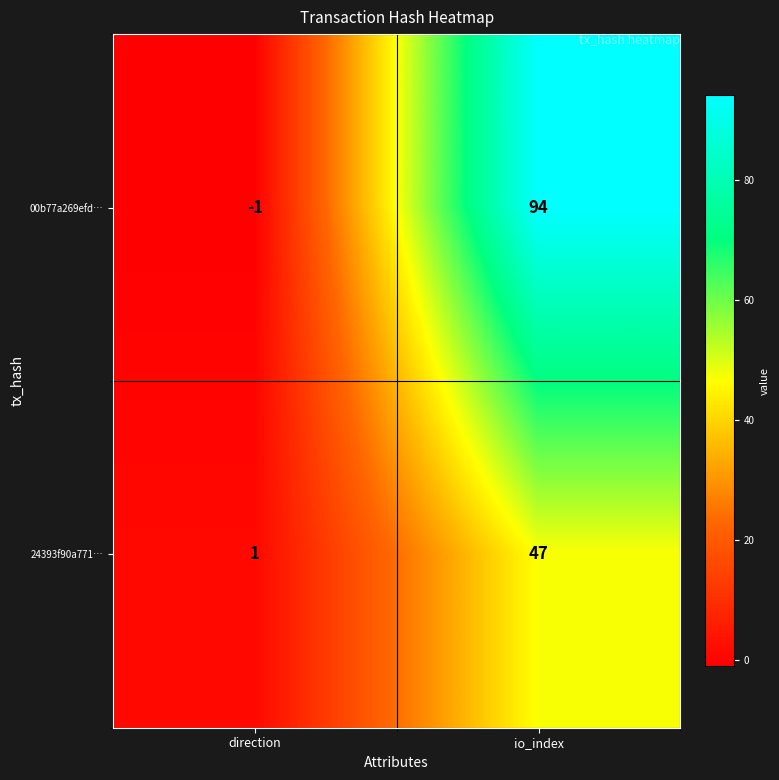

Which series has the largest total across all categories?

00b77a269efd…